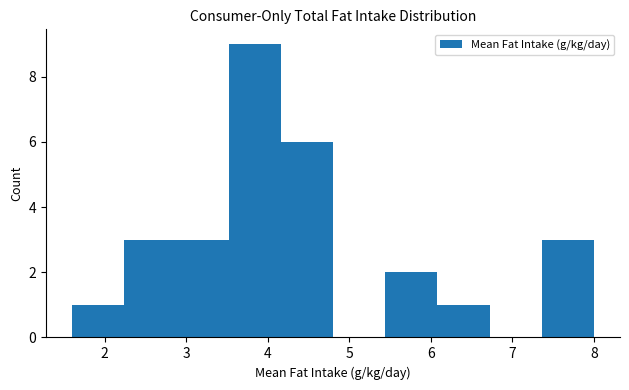

Reading left to right, list every bar in this chart as the range it spans on the x-axis followed by its height. Neither the bar edges nor the heights are printed on the chart, so give them approximately, as read against the axes.

1.60 to 2.24: 1
2.24 to 2.88: 3
2.88 to 3.52: 3
3.52 to 4.16: 9
4.16 to 4.80: 6
4.80 to 5.44: 0
5.44 to 6.08: 2
6.08 to 6.72: 1
6.72 to 7.36: 0
7.36 to 8.00: 3